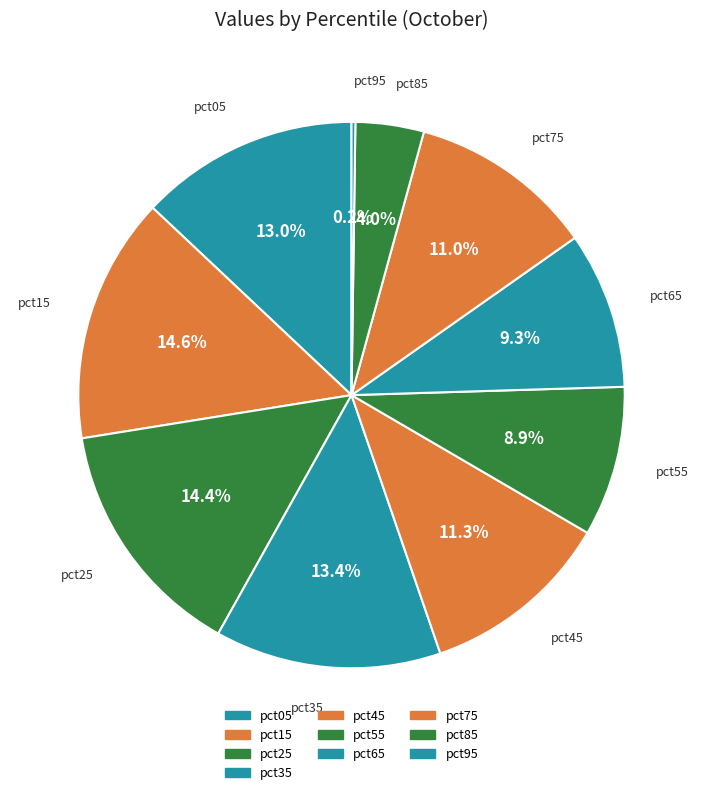

True or false: pct35 accounts for 22% of the total.

False